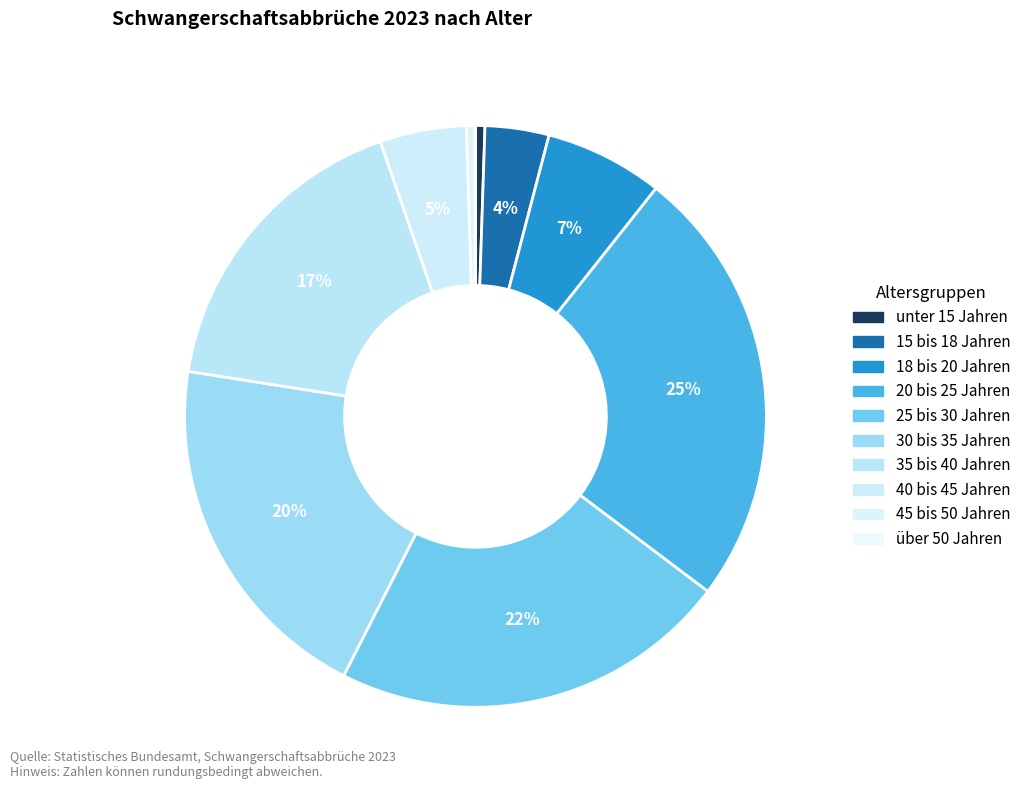

Between 18 bis 20 Jahren and 25 bis 30 Jahren, which is larger?

25 bis 30 Jahren